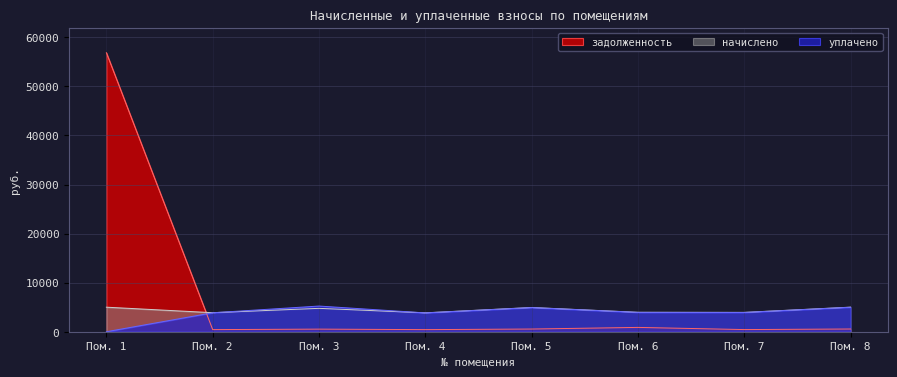

What is the spread (max minus min) of values at Пом. 3?

4704.4